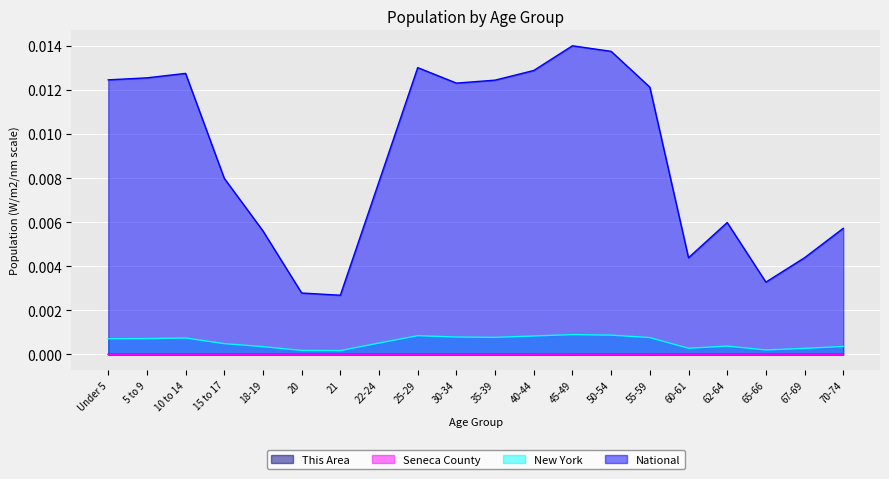

Which series changed the most between 22-24 and 70-74?

National